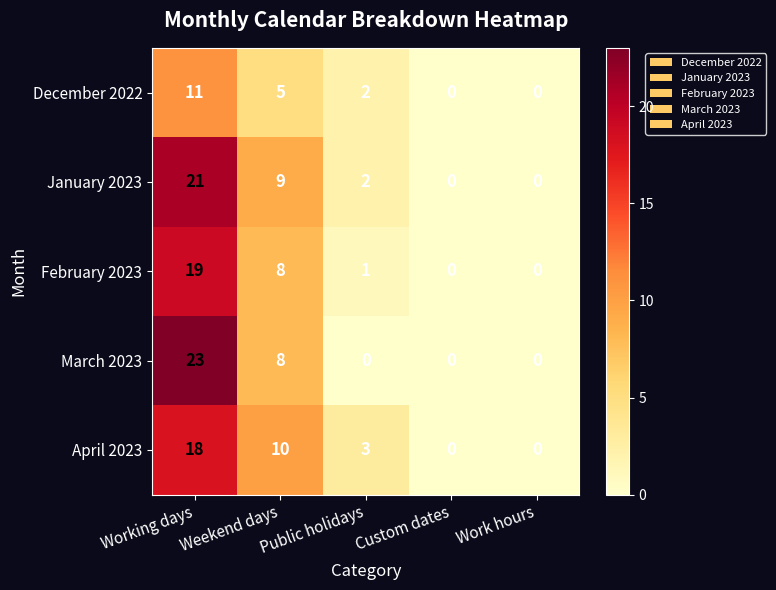

Rank the series at Working days from highest to lowest value.

March 2023, January 2023, February 2023, April 2023, December 2022